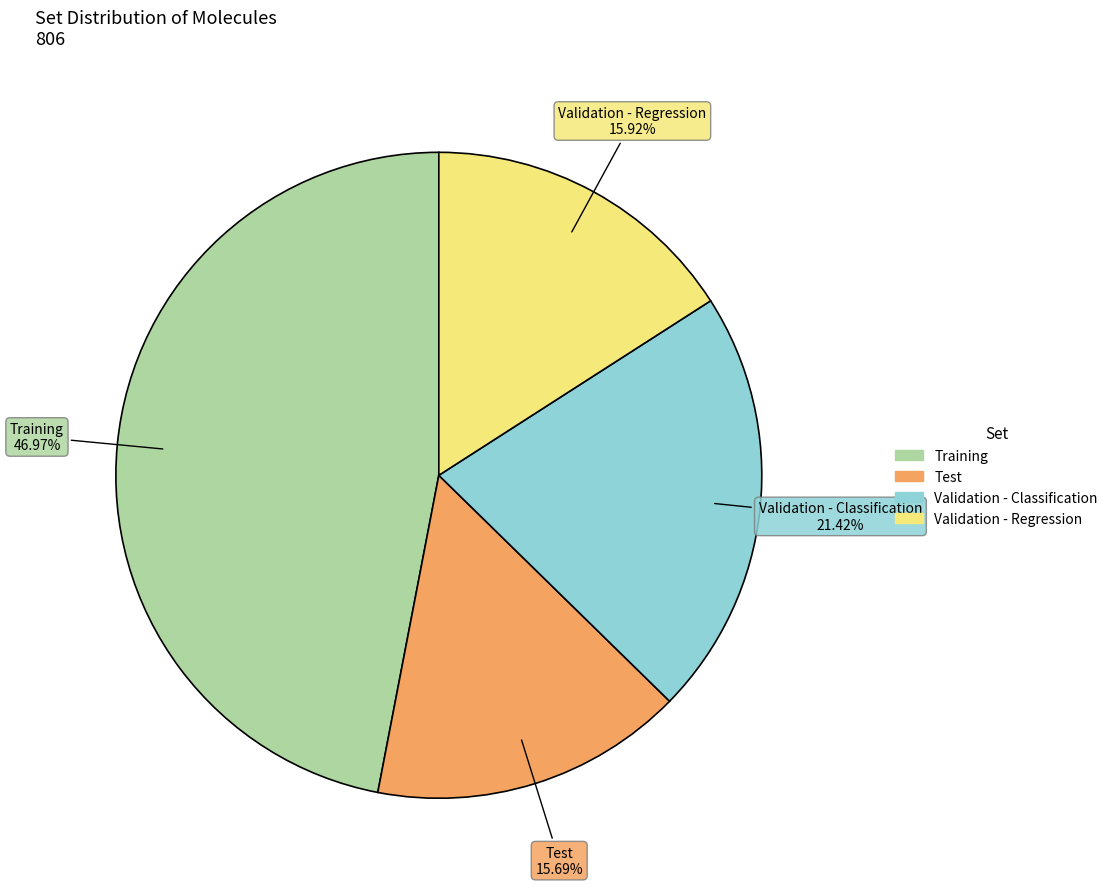

To the nearest percent, what is the combined percentage of Validation - Classification and Validation - Regression?

37%